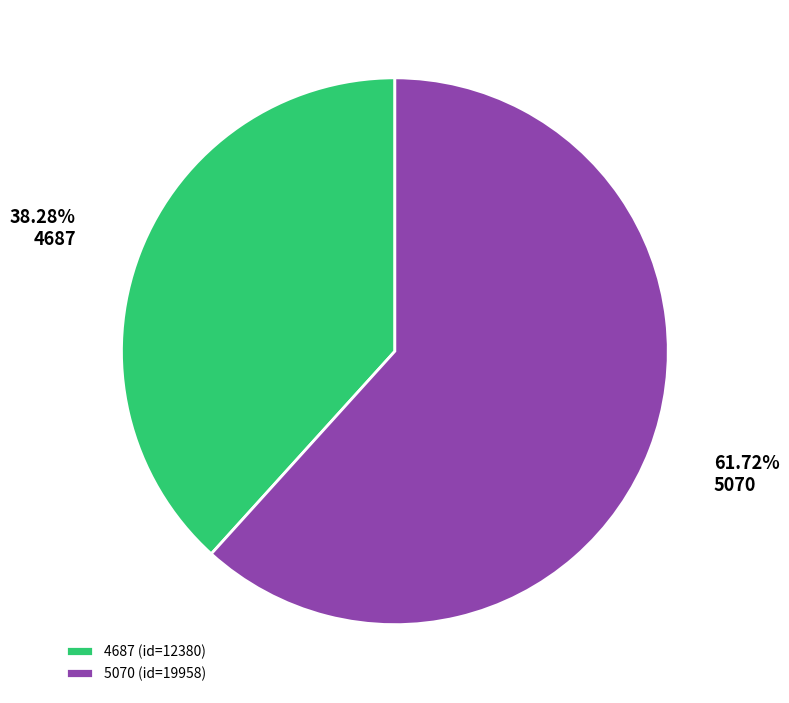

To the nearest percent, what is the difference between the 5070 and 4687 slice percentages?

23%